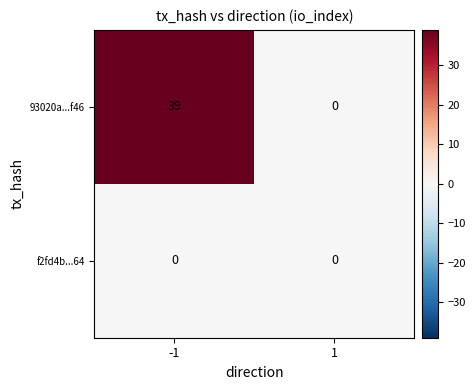

What is the average value of the 93020a...f46 series?

20